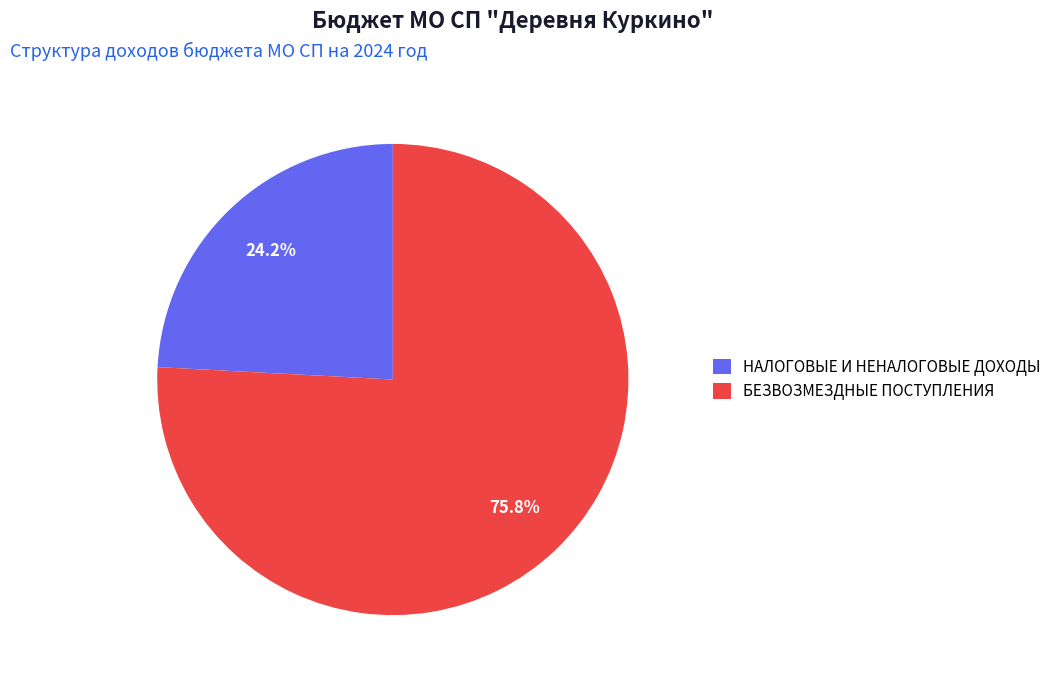

Which category has the smallest portion of the pie?

НАЛОГОВЫЕ И НЕНАЛОГОВЫЕ ДОХОДЫ